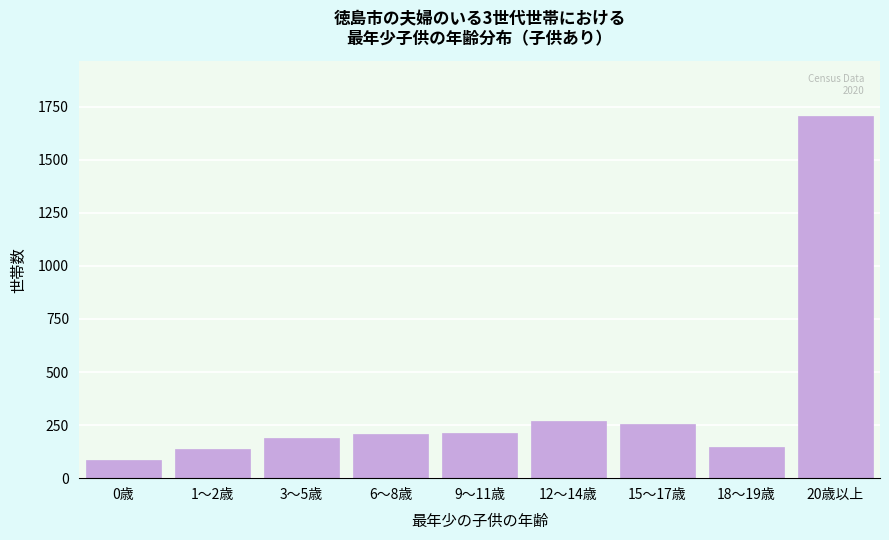

What is the label of the 5th bar from the right?

9～11歳